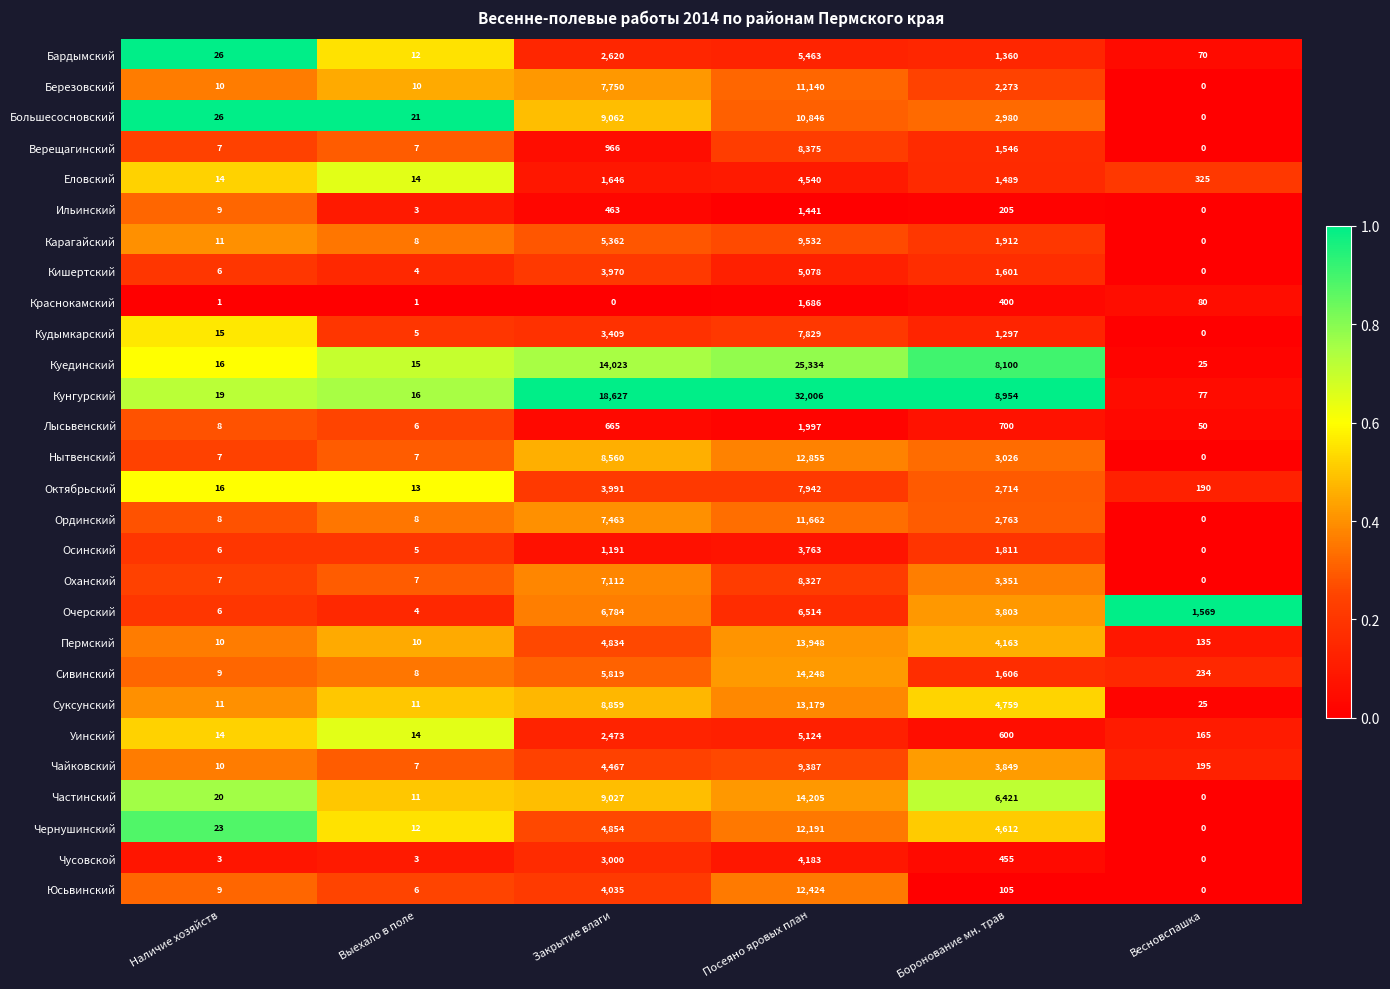

Between Наличие хозяйств and Выехало в поле, which series saw the biggest shift?

Бардымский